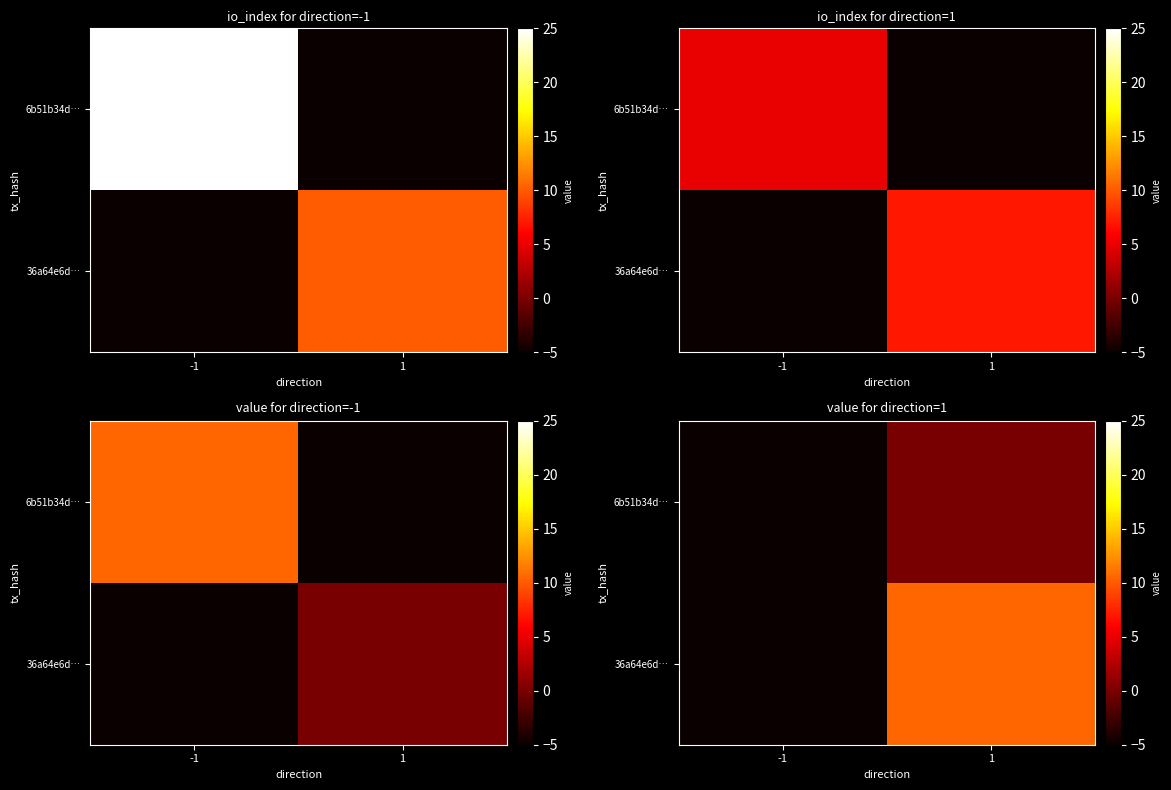

The 6b51b34d… series shows -6.6 at -1. True or false?

False